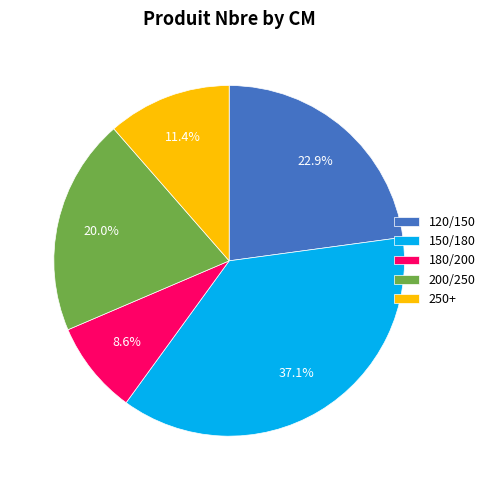

How many segments does this pie chart have?

5